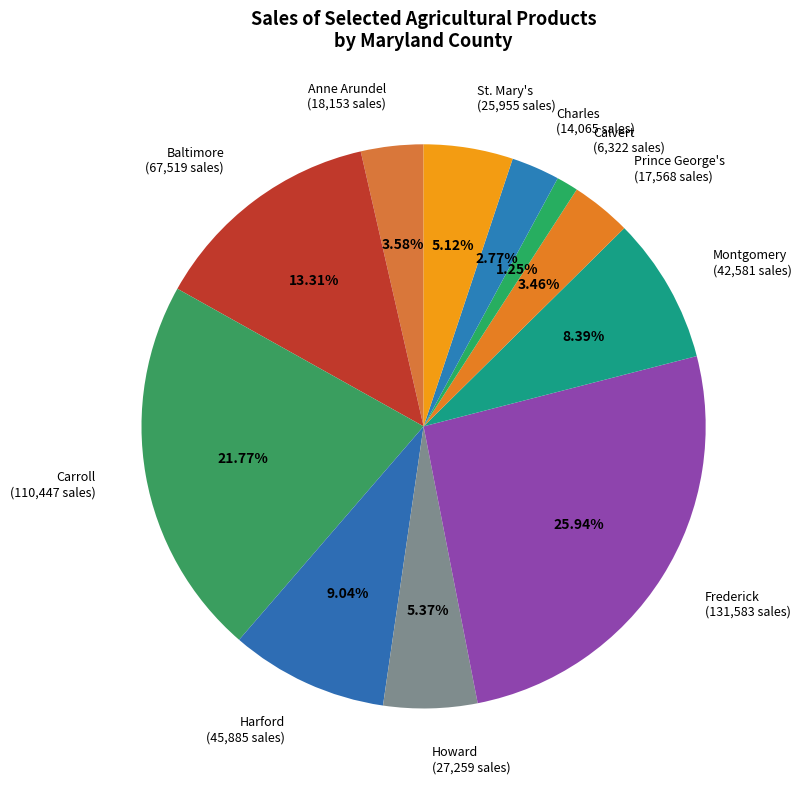

How many slices are in this pie chart?

11